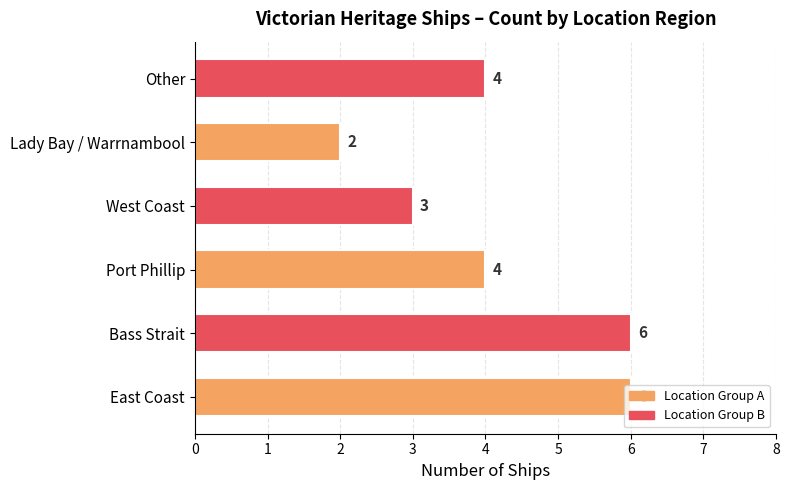

Approximately how many times larger is the value at Lady Bay / Warrnambool compared to Port Phillip?

0.5